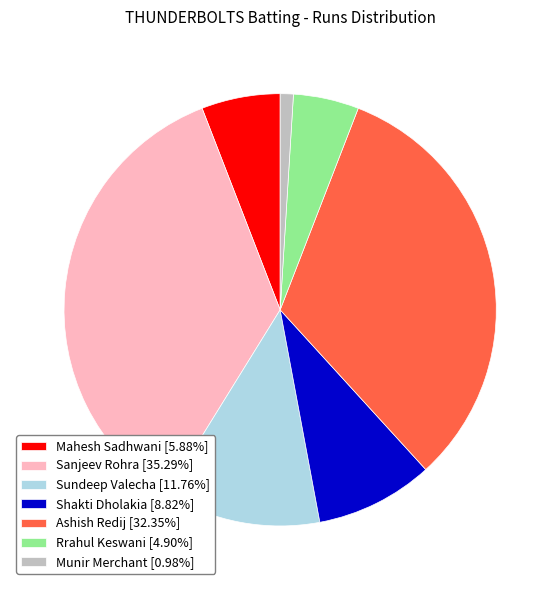

Do Mahesh Sadhwani [5.88%] and Sundeep Valecha [11.76%] together represent more than half of the pie?

No